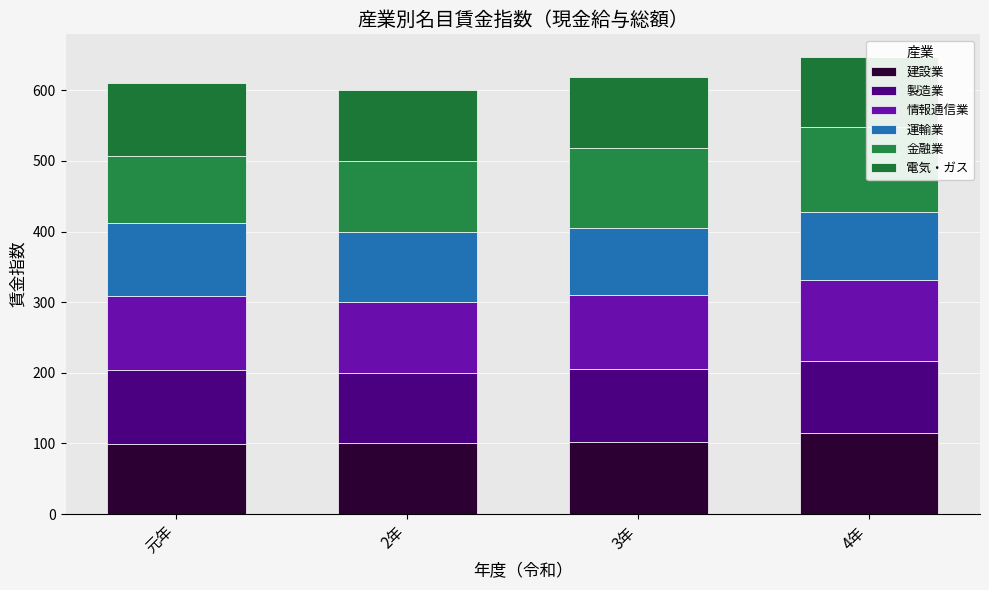

What position from the left is 4年?

4